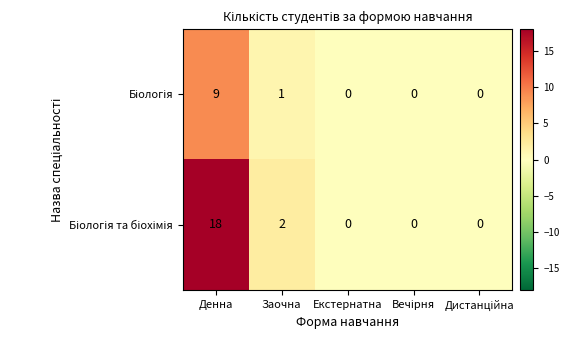

Which category has the highest value across all series?

Денна